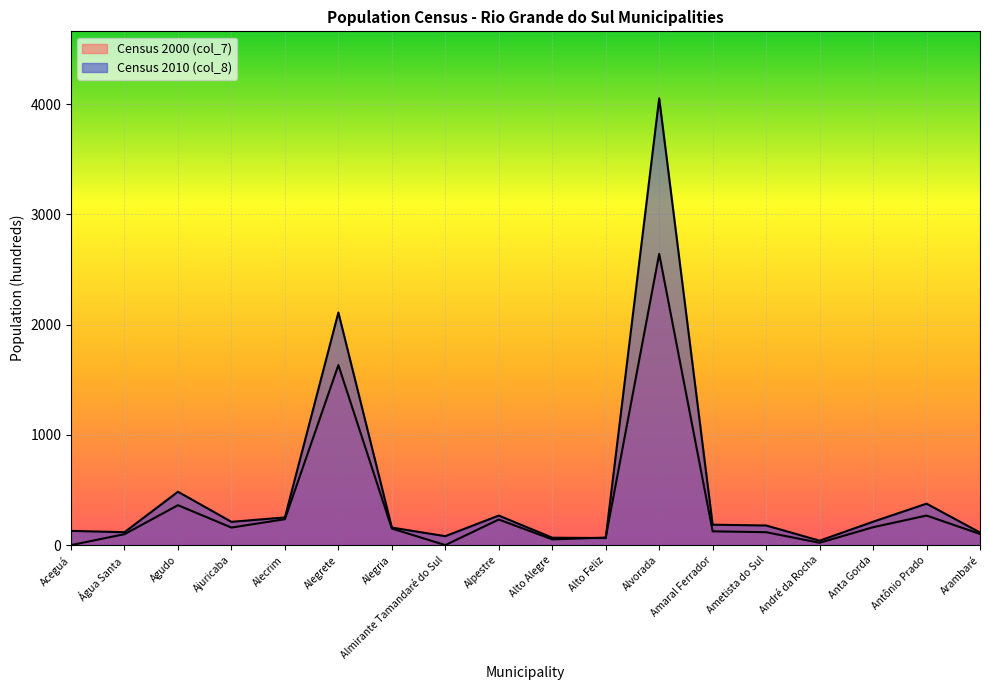

What is the value of the Census 2000 (col_7) point at the 17th from the left?

268